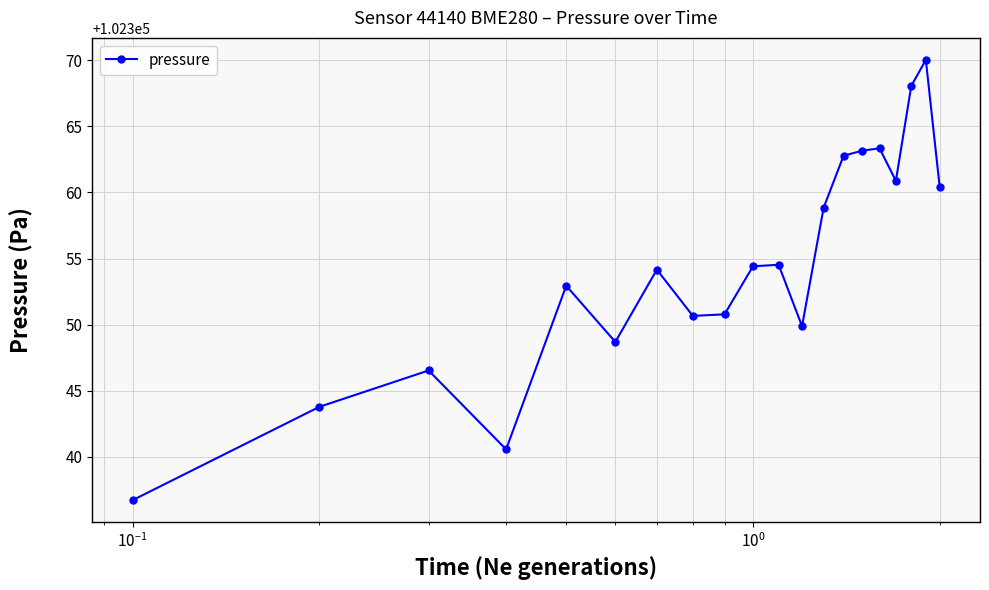

True or false: the data has more than 0 interior local peaks.

True